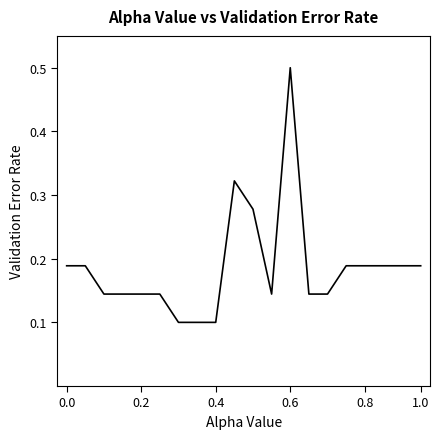

What is the difference between the maximum and minimum values?

0.4